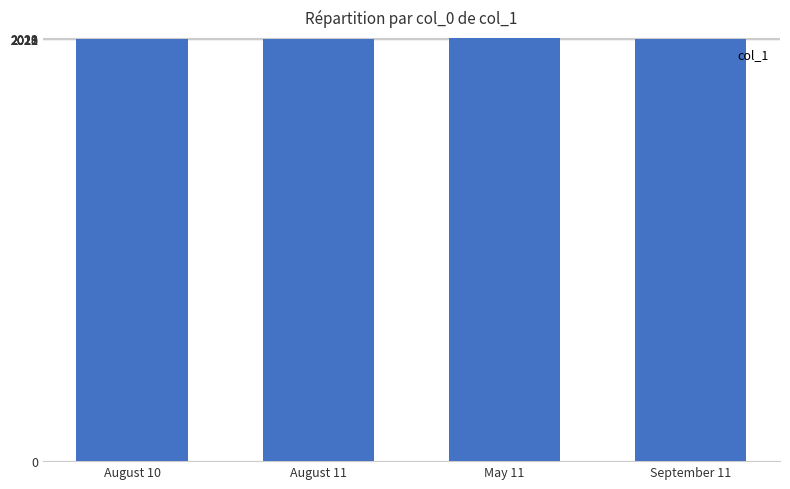

What is the greatest value displayed?

2023